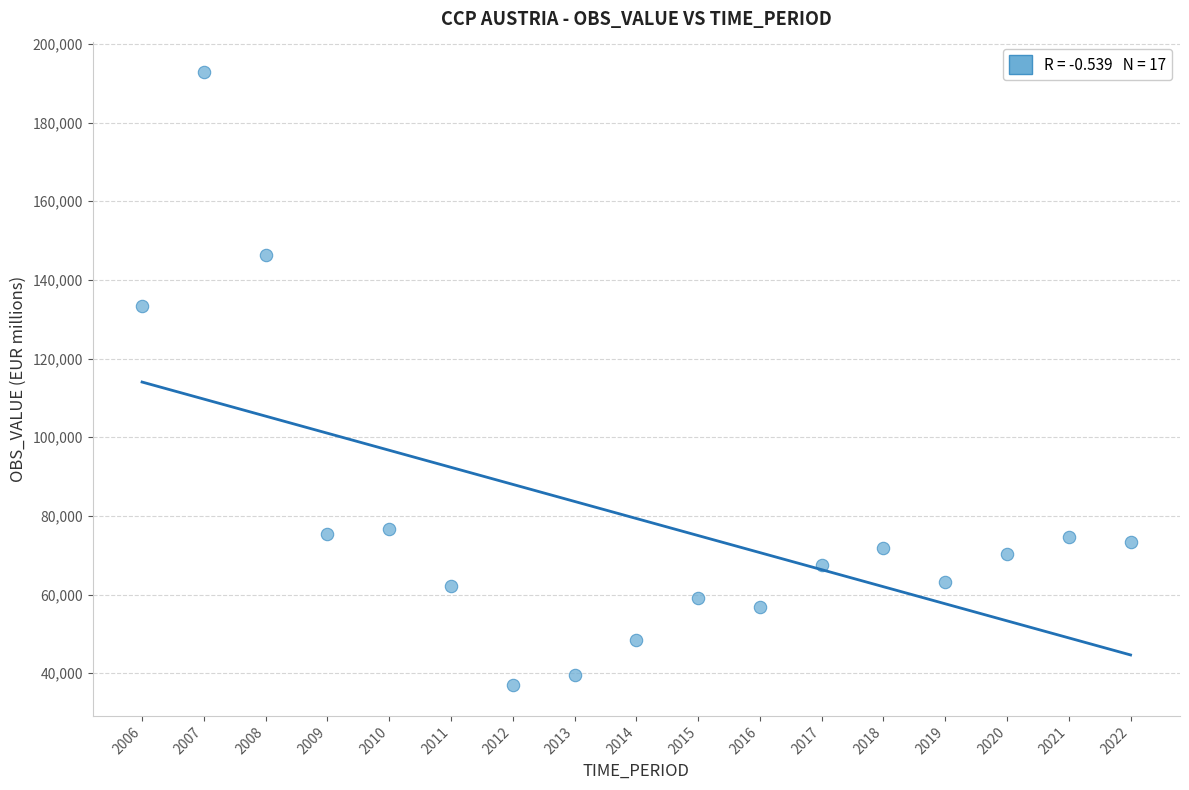

What is the range of X values (max minus min)?

16